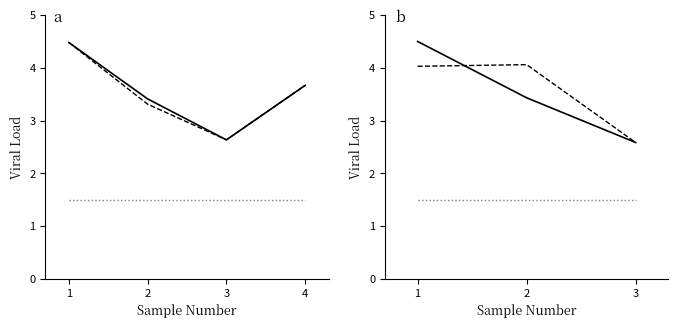

What is the average value of the задолженность series?

1.5